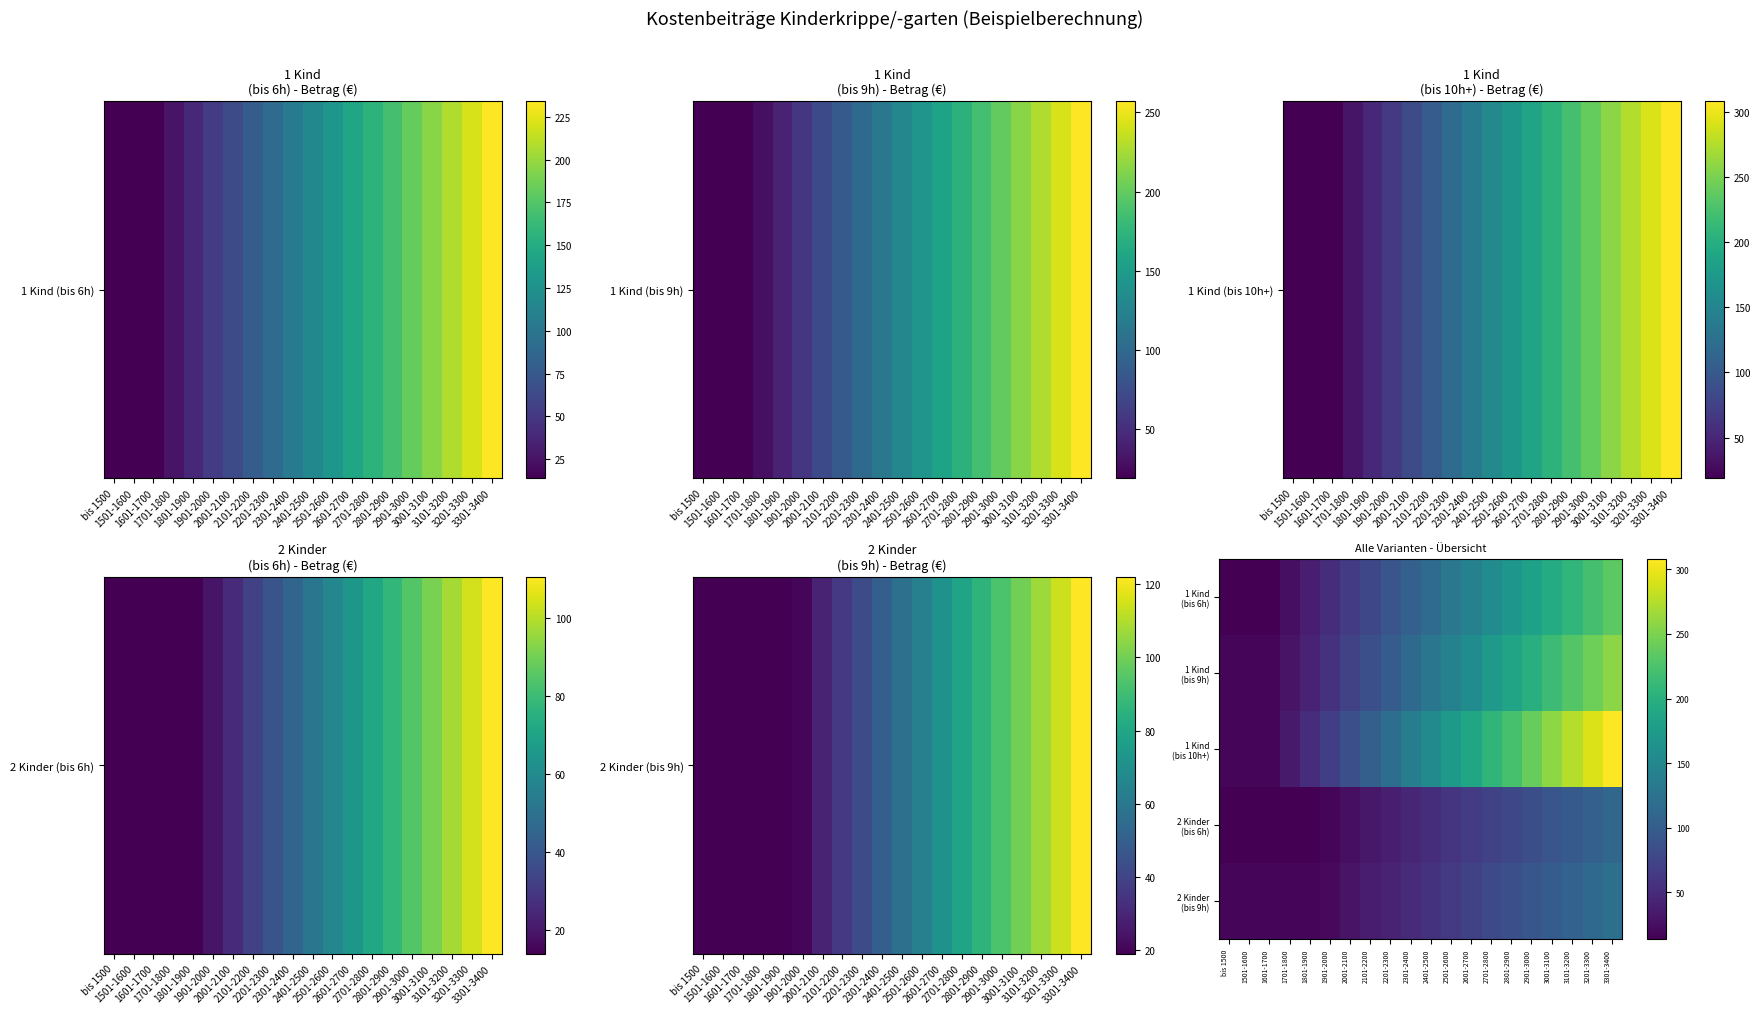

What is the maximum value shown in the chart?

308.0